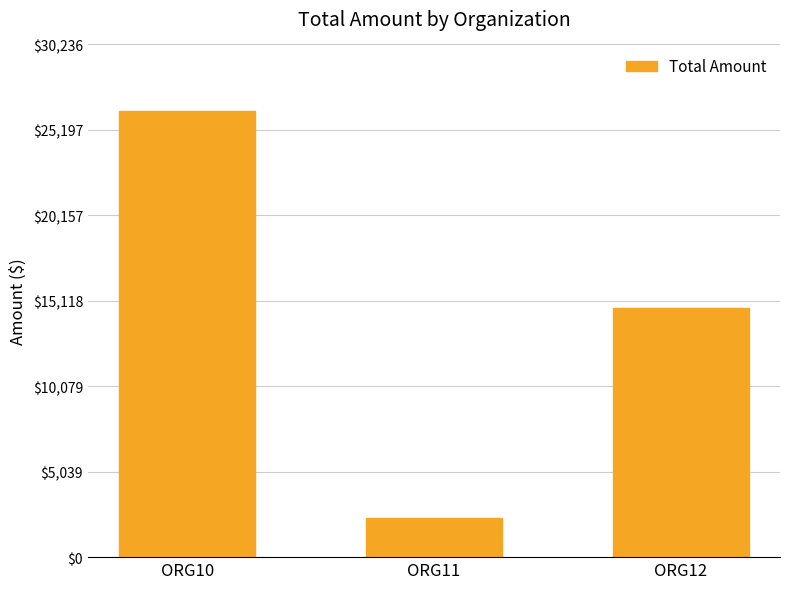

Is it true that the value at ORG11 is 3951.0?

False